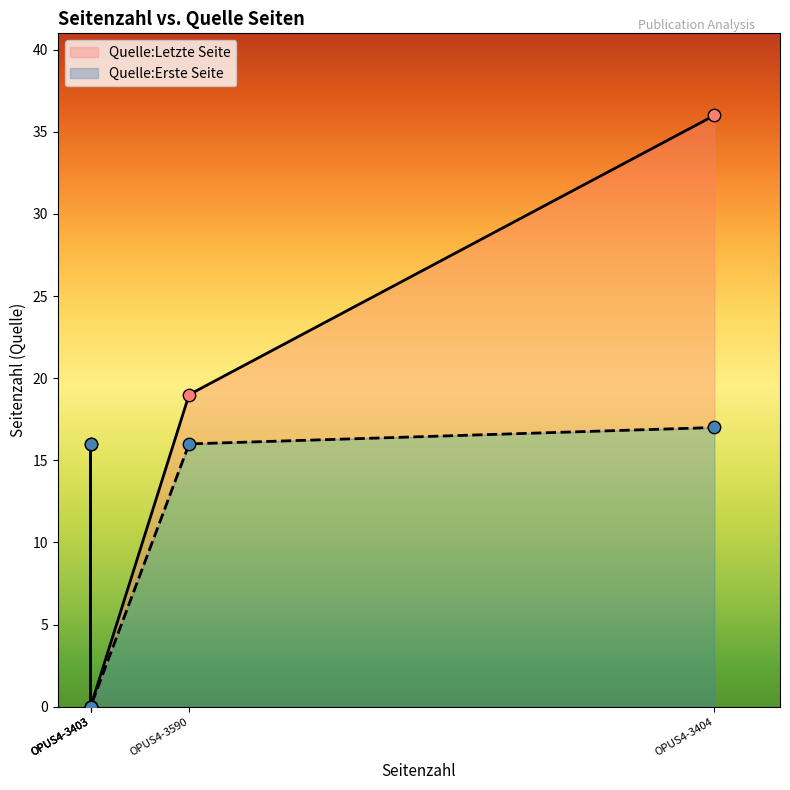

What is the total value across all series at OPUS4-3404?

53